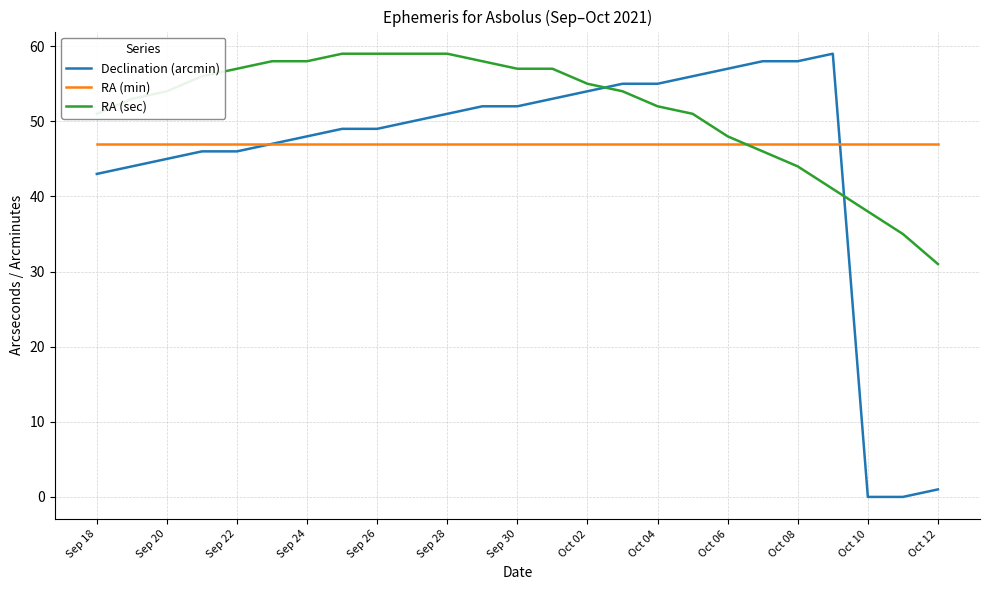

List the series in order of their overall mean, highest first.

RA (sec), RA (min), Declination (arcmin)